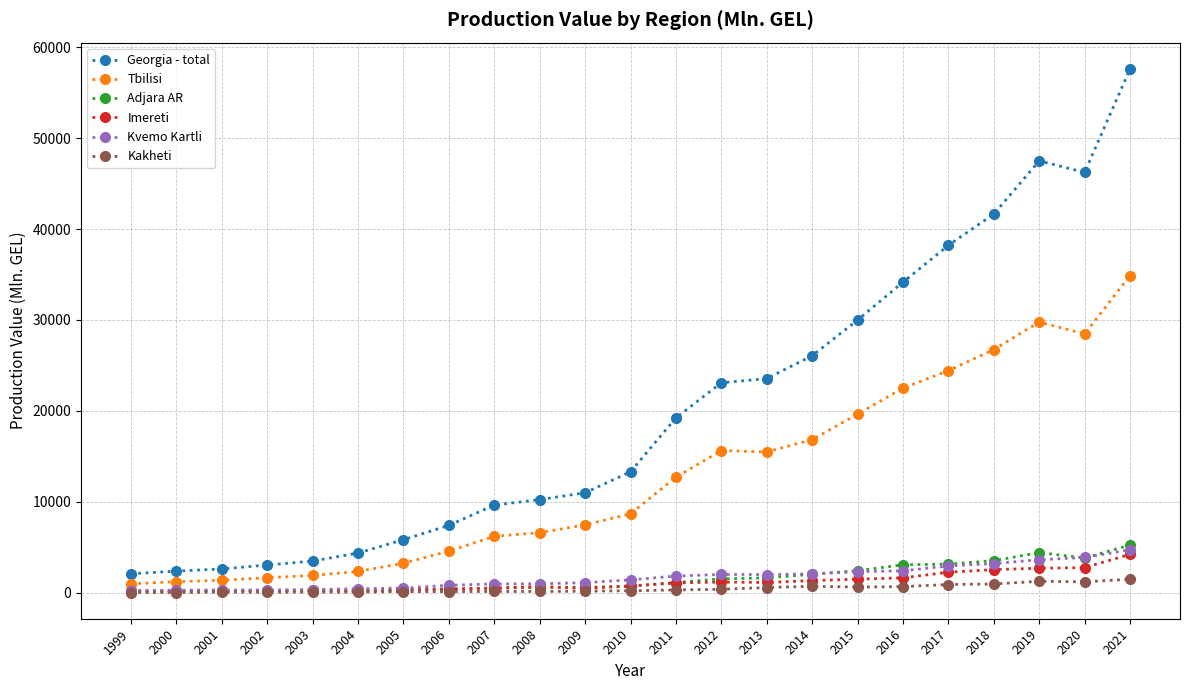

True or false: Kvemo Kartli and Georgia - total intersect in this chart.

False